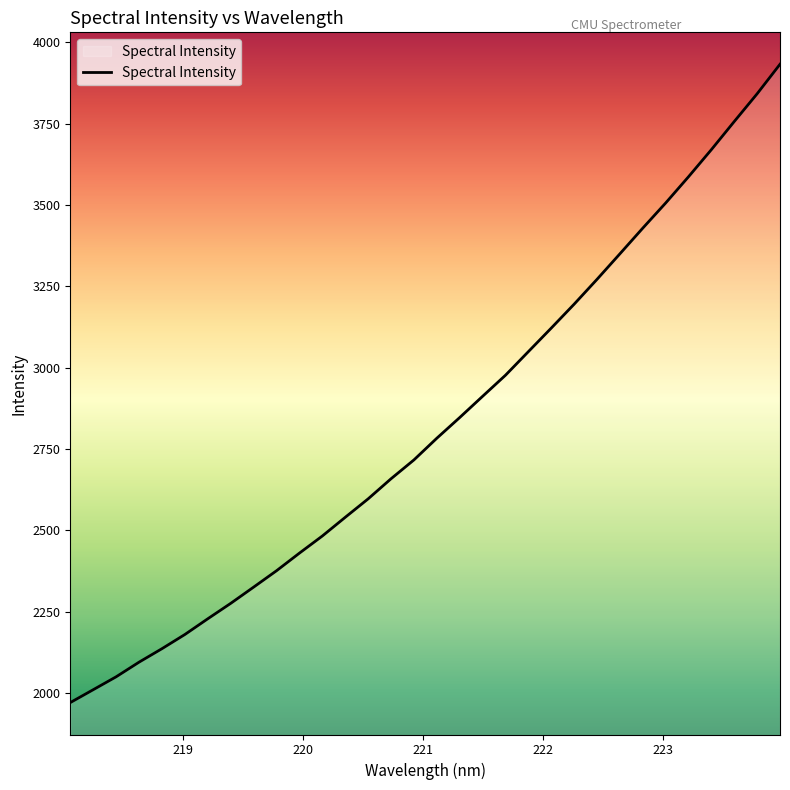

Count the number of data series in this chart.

1